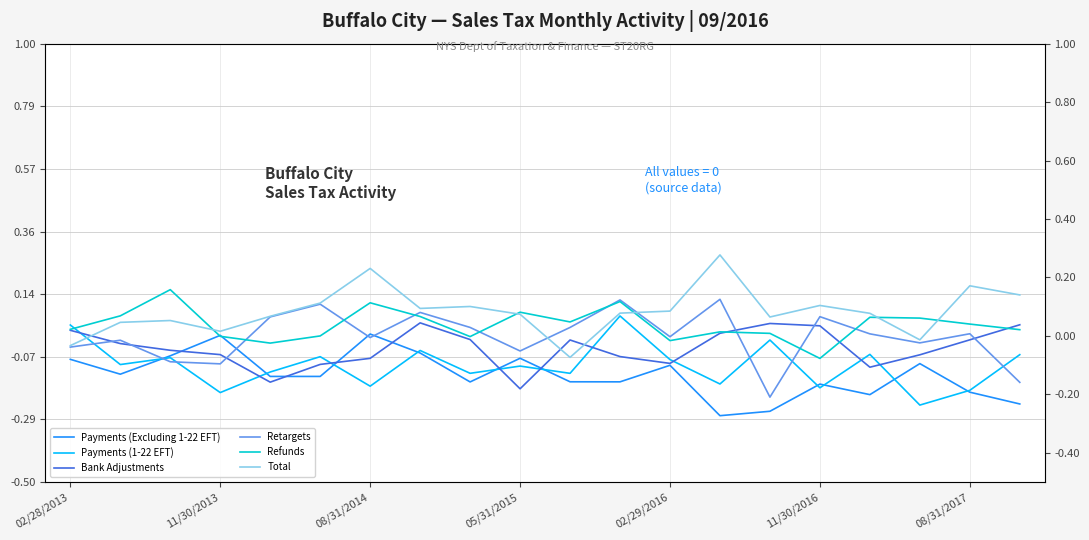

At which category is the sum across all series the highest?

7